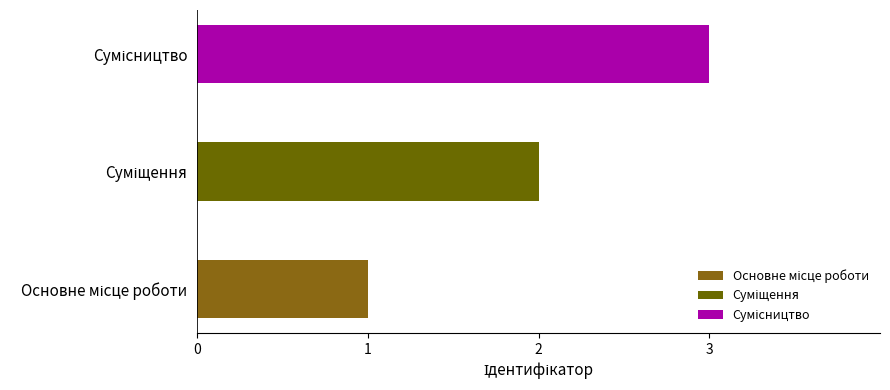

What is the sum of all values?

6